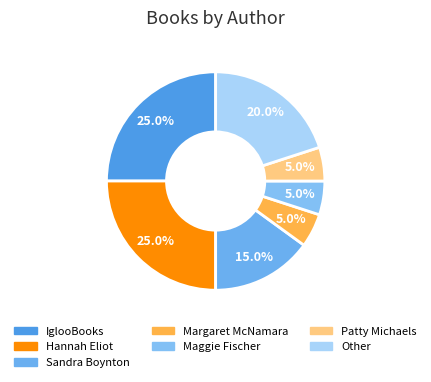

Does Maggie Fischer account for over 50% of the chart?

No